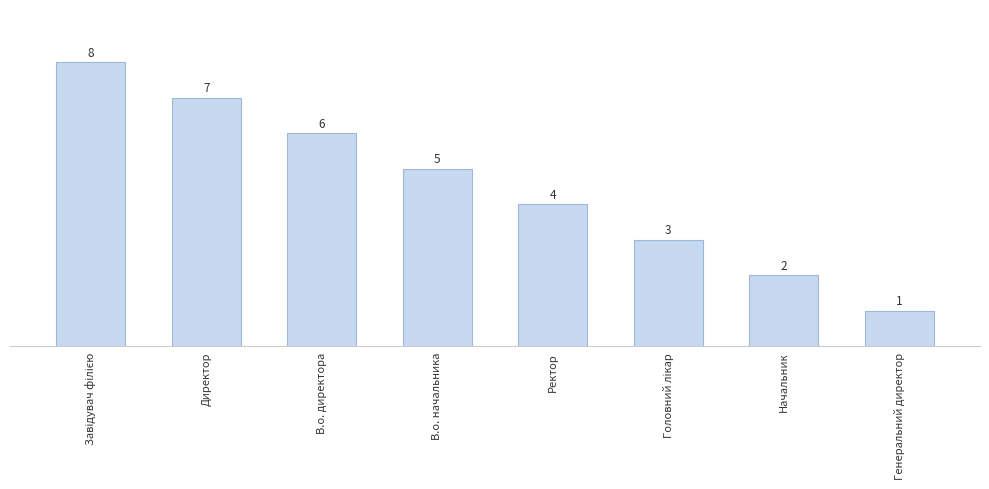

Which label corresponds to the smallest value in the chart?

Генеральний директор